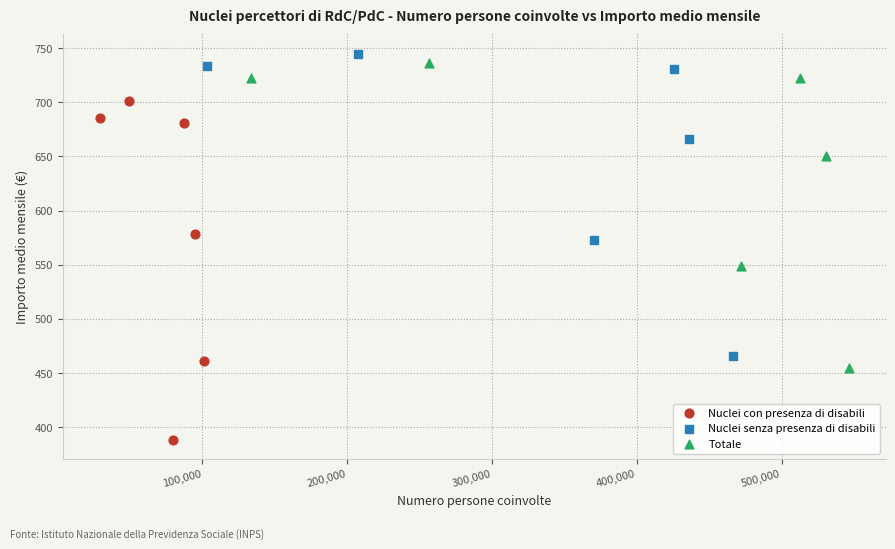

What are all the series names shown in the legend?

Nuclei con presenza di disabili, Nuclei senza presenza di disabili, Totale